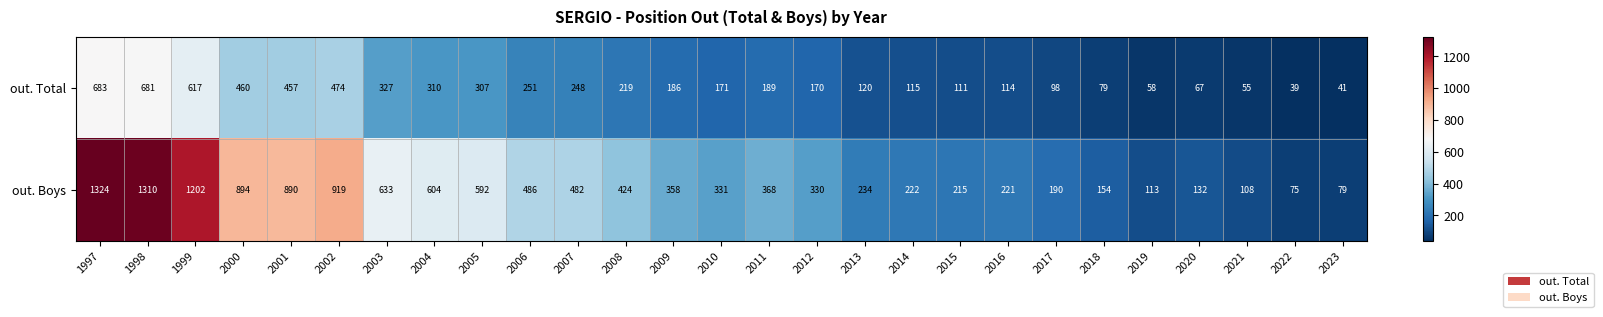

Which series has the largest total across all categories?

out. Boys